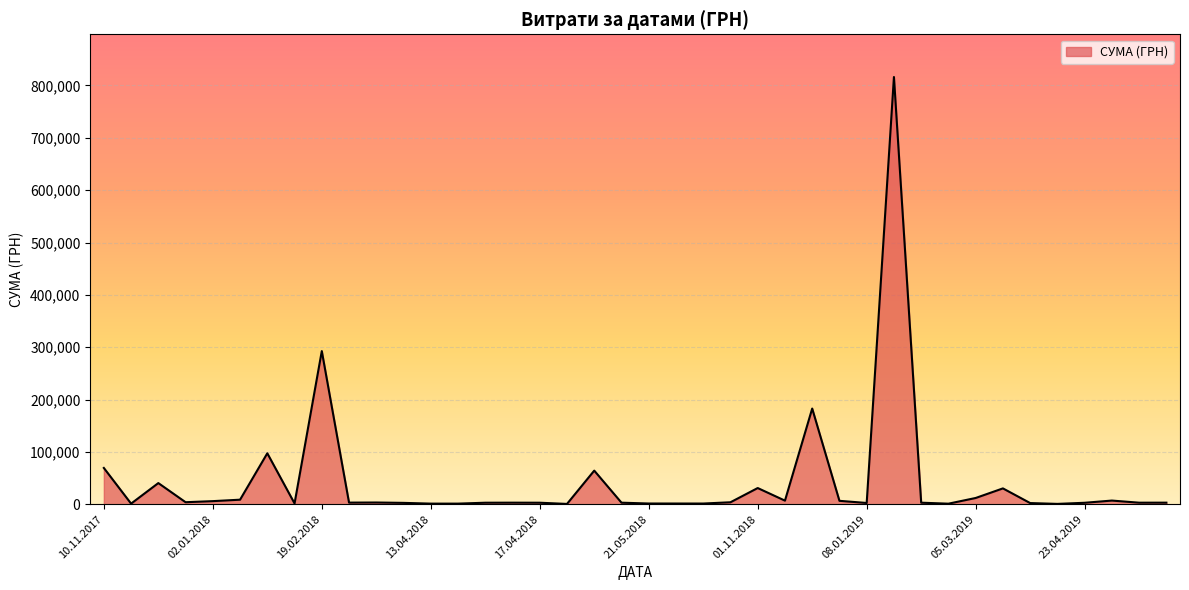

Does the chart have visible grid lines?

Yes